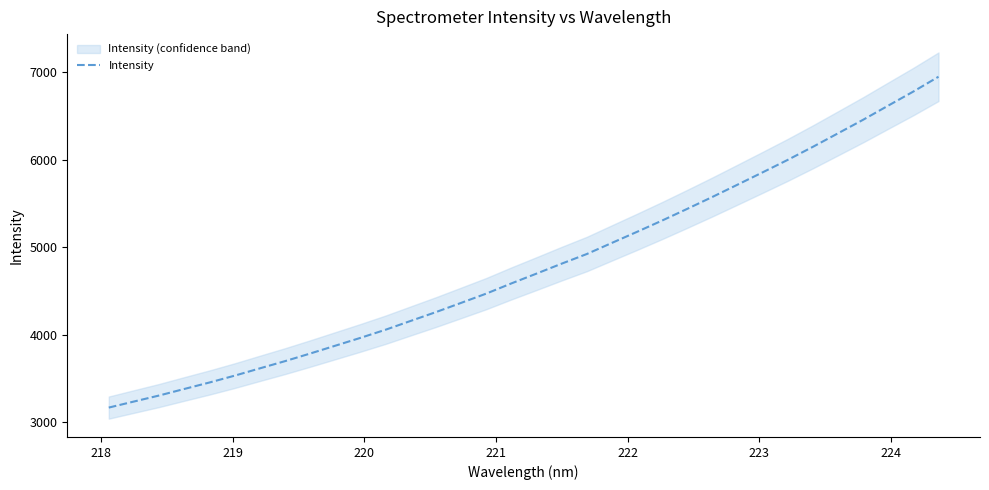

The chart shows a value of 6310.9 at 224. True or false?

False